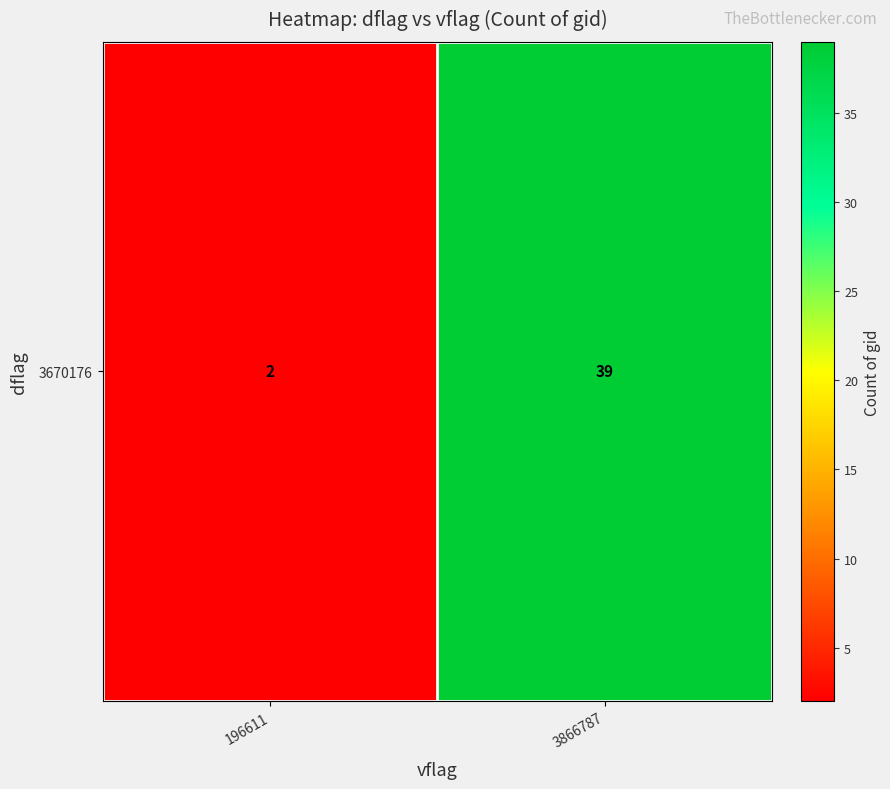

Rank the categories by value from highest to lowest.

3866787, 196611